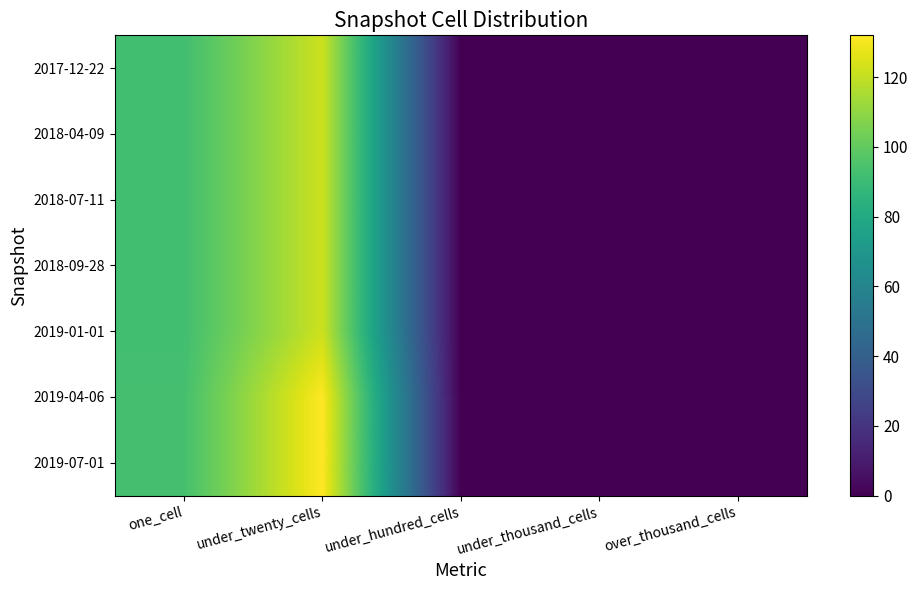

Reading left to right, what are all the values shown in this chart?

2017-12-22: one_cell=92	under_twenty_cells=122	under_hundred_cells=0	under_thousand_cells=0	over_thousand_cells=0
2018-04-09: one_cell=92	under_twenty_cells=122	under_hundred_cells=0	under_thousand_cells=0	over_thousand_cells=0
2018-07-11: one_cell=92	under_twenty_cells=122	under_hundred_cells=0	under_thousand_cells=0	over_thousand_cells=0
2018-09-28: one_cell=92	under_twenty_cells=122	under_hundred_cells=0	under_thousand_cells=0	over_thousand_cells=0
2019-01-01: one_cell=92	under_twenty_cells=122	under_hundred_cells=0	under_thousand_cells=0	over_thousand_cells=0
2019-04-06: one_cell=93	under_twenty_cells=132	under_hundred_cells=0	under_thousand_cells=0	over_thousand_cells=0
2019-07-01: one_cell=93	under_twenty_cells=132	under_hundred_cells=0	under_thousand_cells=0	over_thousand_cells=0